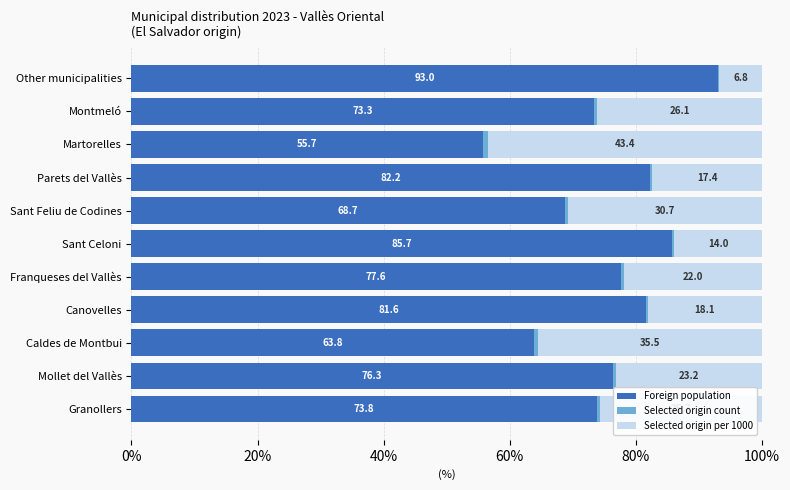

What is the total value across all series at Sant Feliu de Codines?

100.0